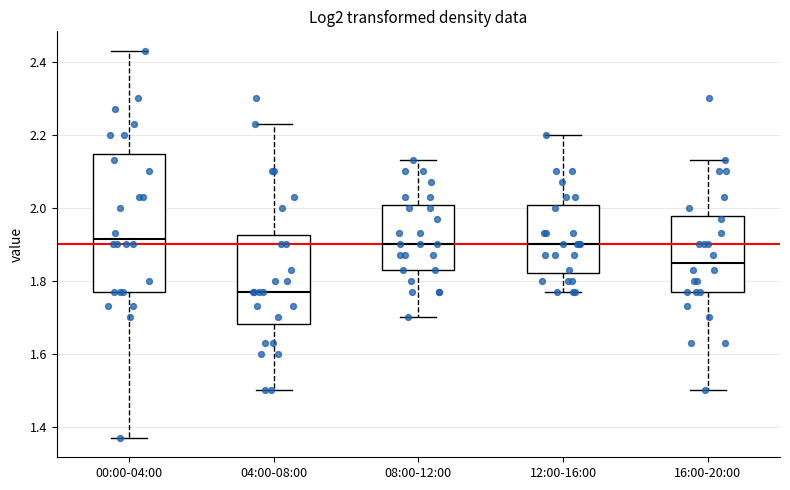

Where does the median line of the box for 16:00-20:00 sit on the y-axis? The values are not printed on the chart, so give them approximately, as read against the axis.

1.86